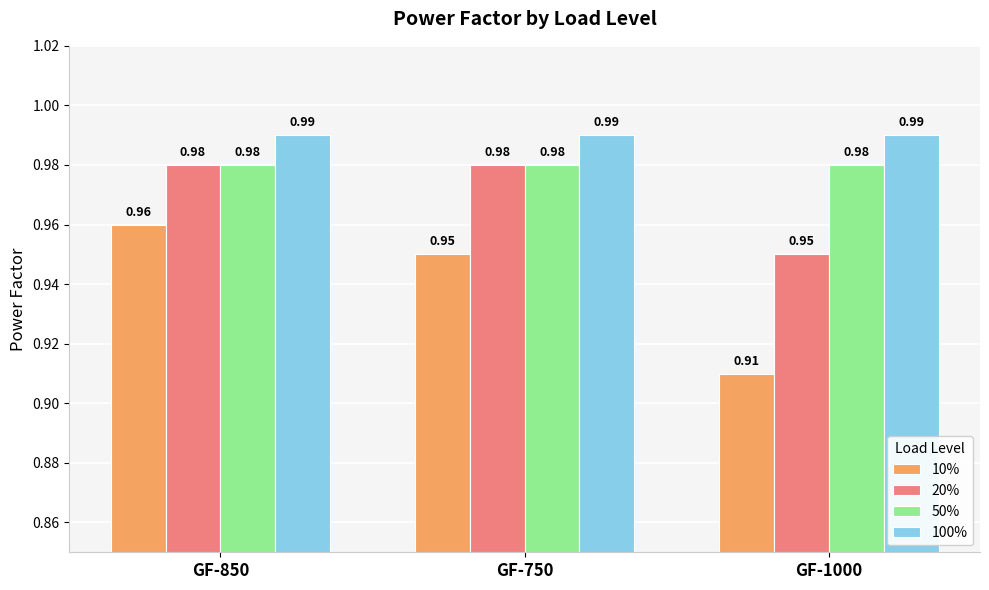

What is the sum of the 50% values at GF-1000 and GF-750?

2.0